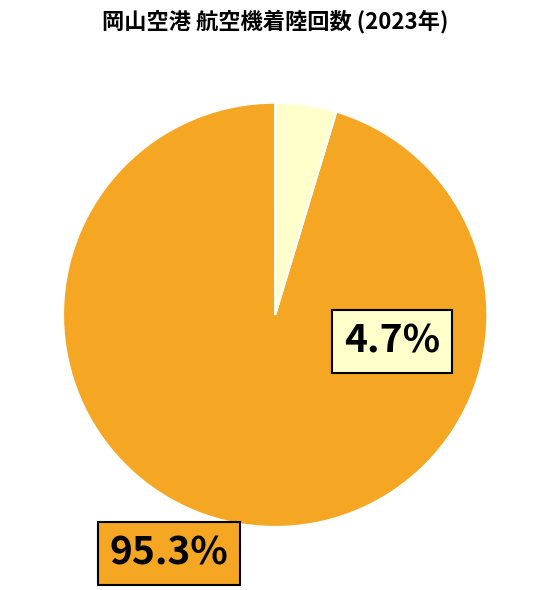

Is there any slice that represents more than half of the pie?

Yes